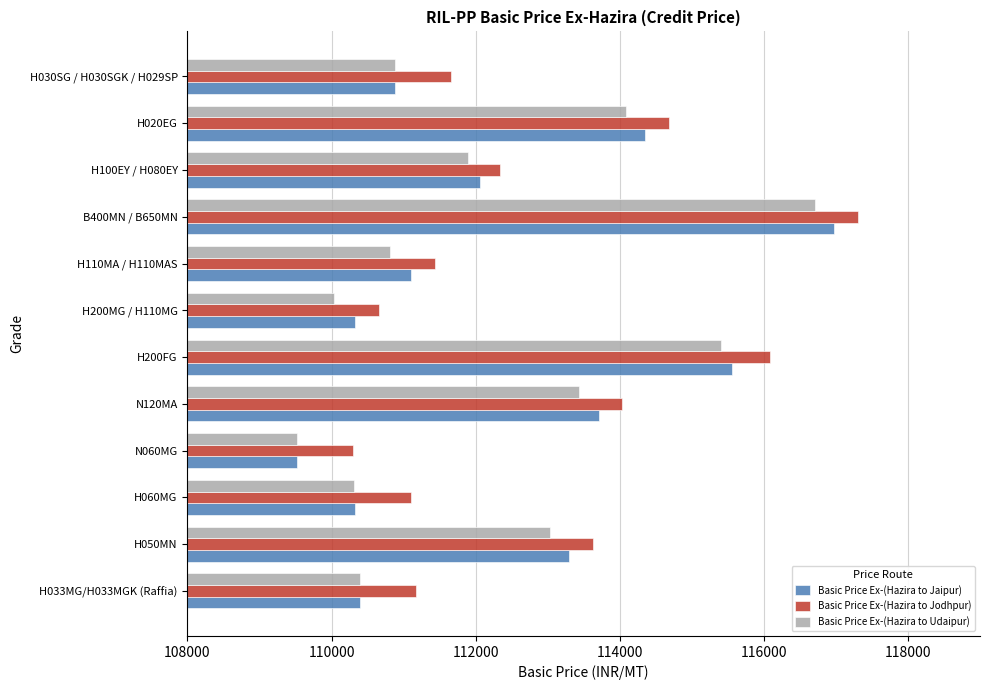

What is the sum of all Basic Price Ex-(Hazira to Jaipur) values?

1348512